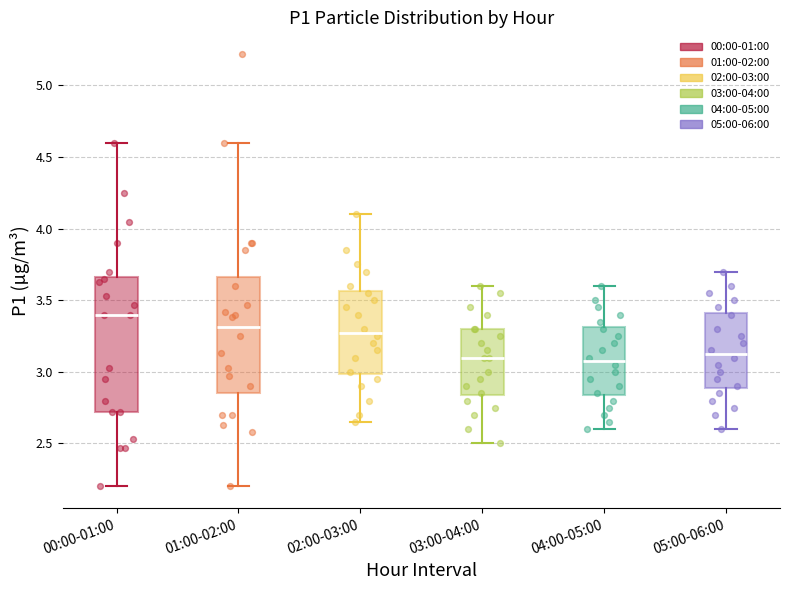

Which box has the highest median line?

00:00-01:00